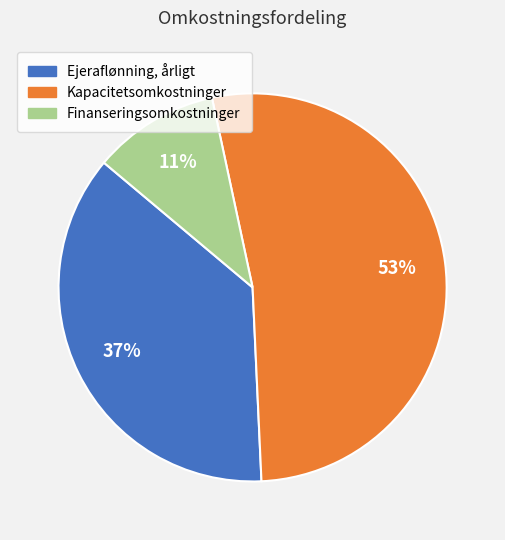

To the nearest percent, what portion does Finanseringsomkostninger represent?

11%